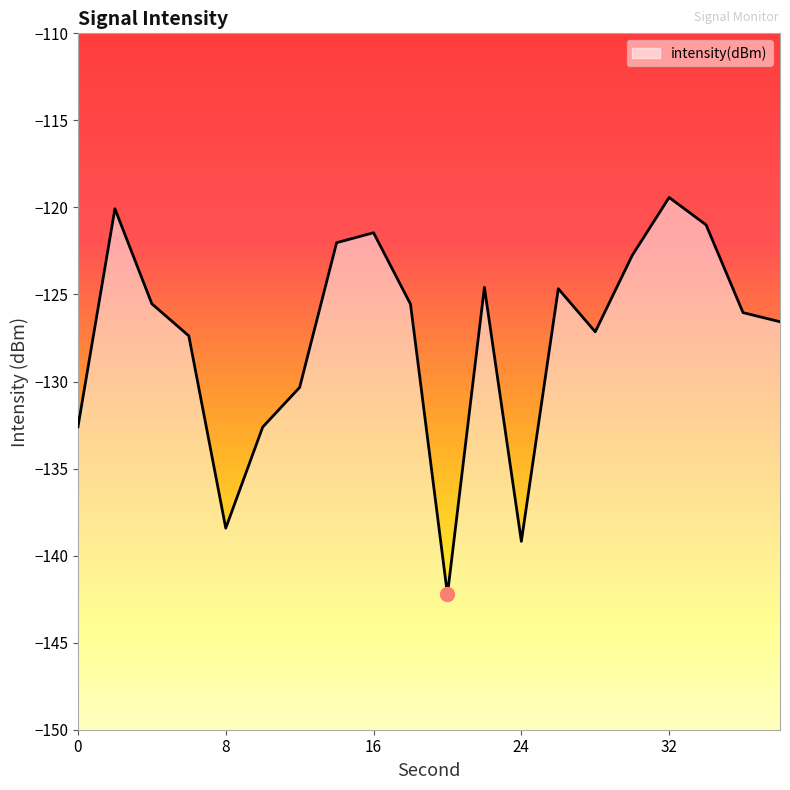

At which category does the chart reach its peak across all series?

32